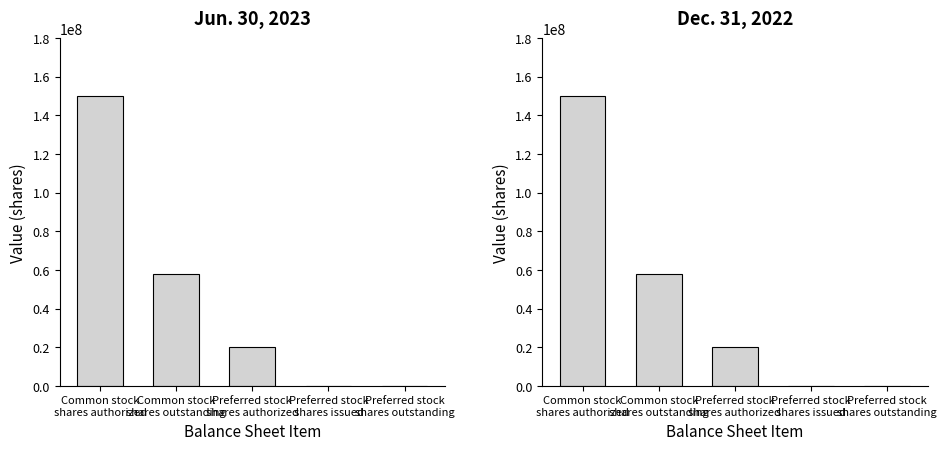

What is the difference between the Dec. 31, 2022 values at Preferred stock
shares outstanding and Common stock
shares outstanding?

58000000